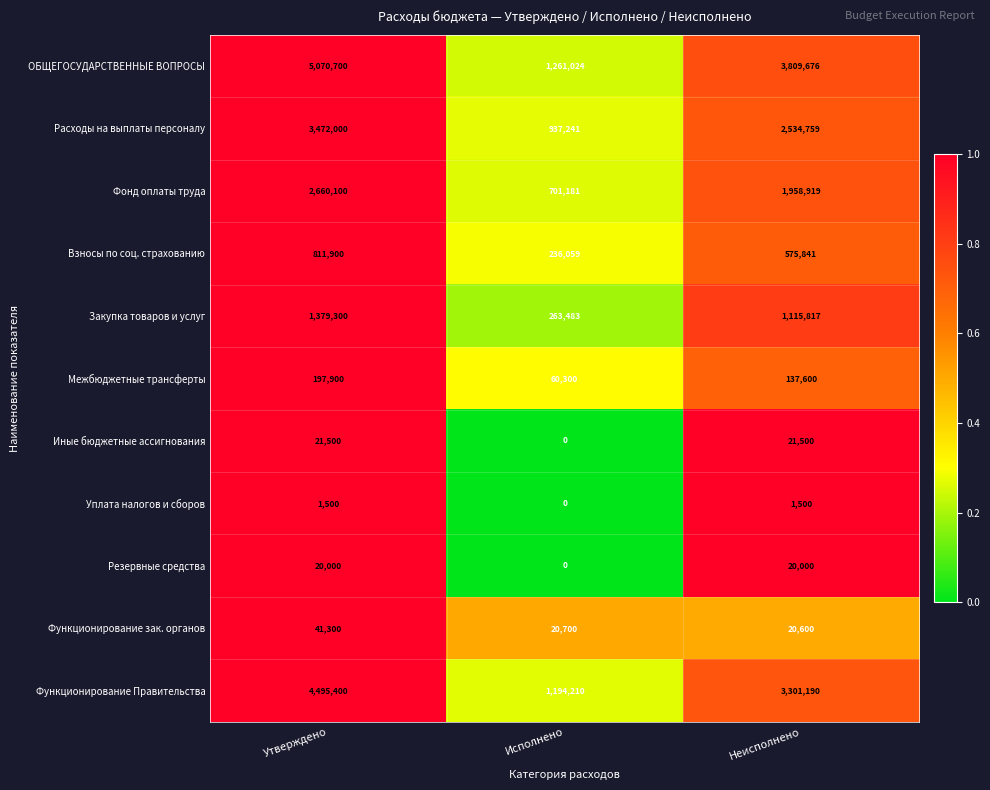

List the series in order of their peak value, highest first.

ОБЩЕГОСУДАРСТВЕННЫЕ ВОПРОСЫ, Функционирование Правительства, Расходы на выплаты персоналу, Фонд оплаты труда, Закупка товаров и услуг, Взносы по соц. страхованию, Межбюджетные трансферты, Функционирование зак. органов, Иные бюджетные ассигнования, Резервные средства, Уплата налогов и сборов